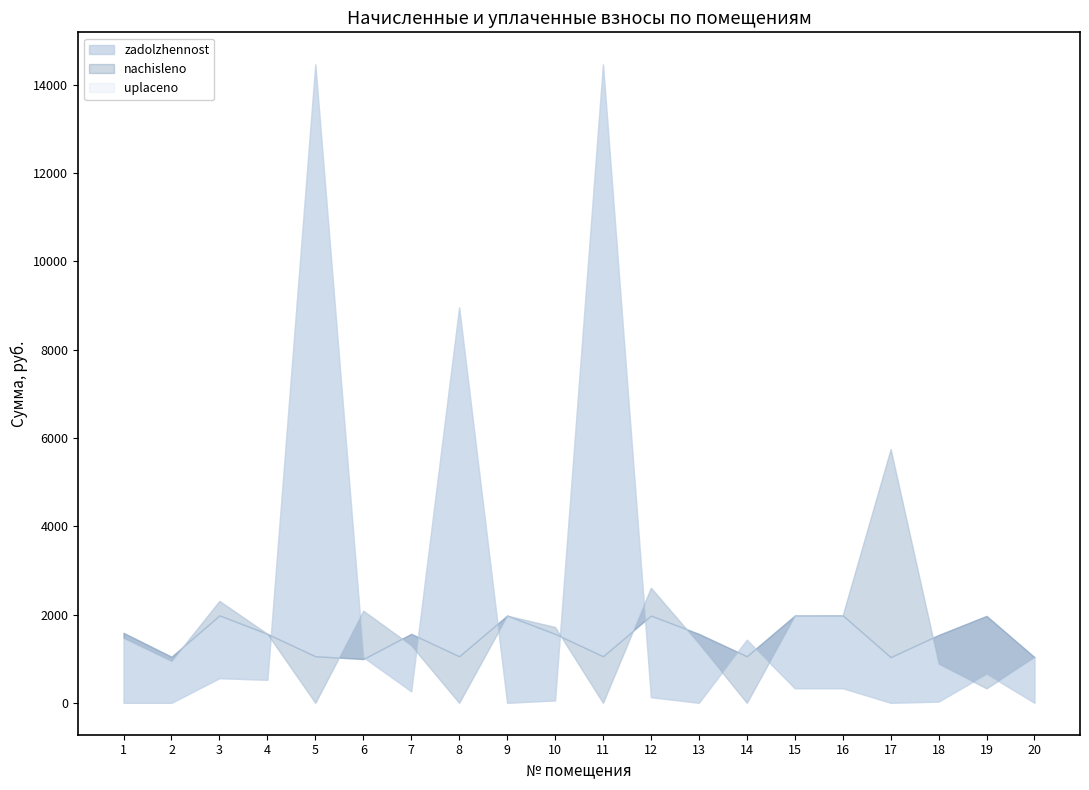

Which has a higher value, 11 or 20?

11